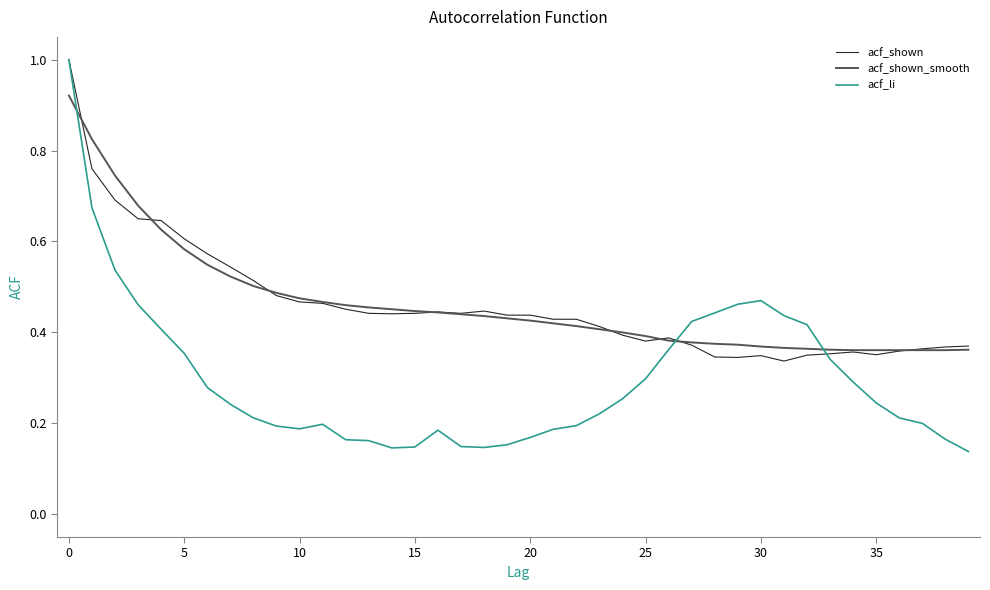

Which series has the largest range (max minus min)?

acf_li